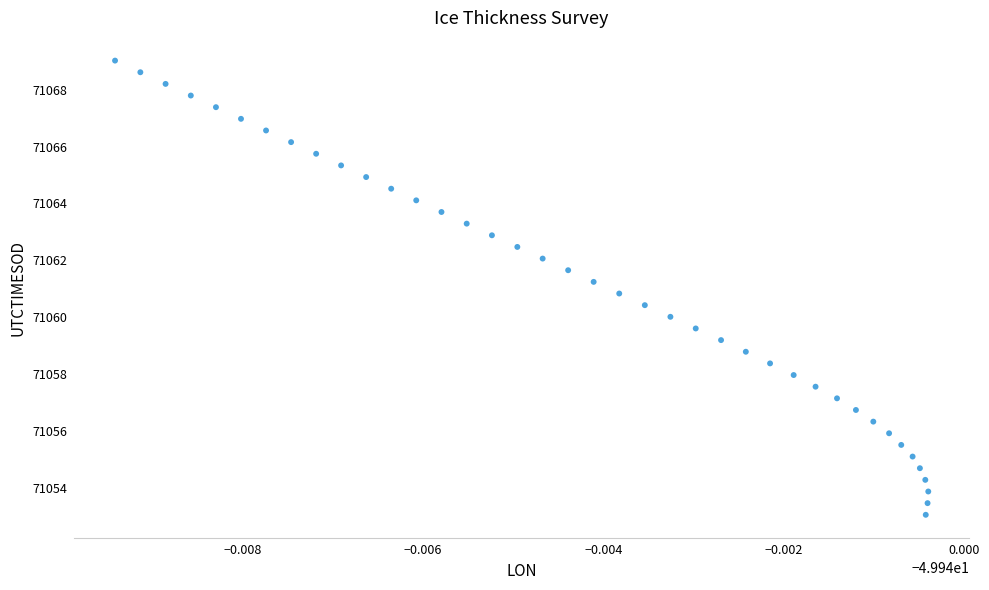

What is the range of Y values (max minus min)?

16.0